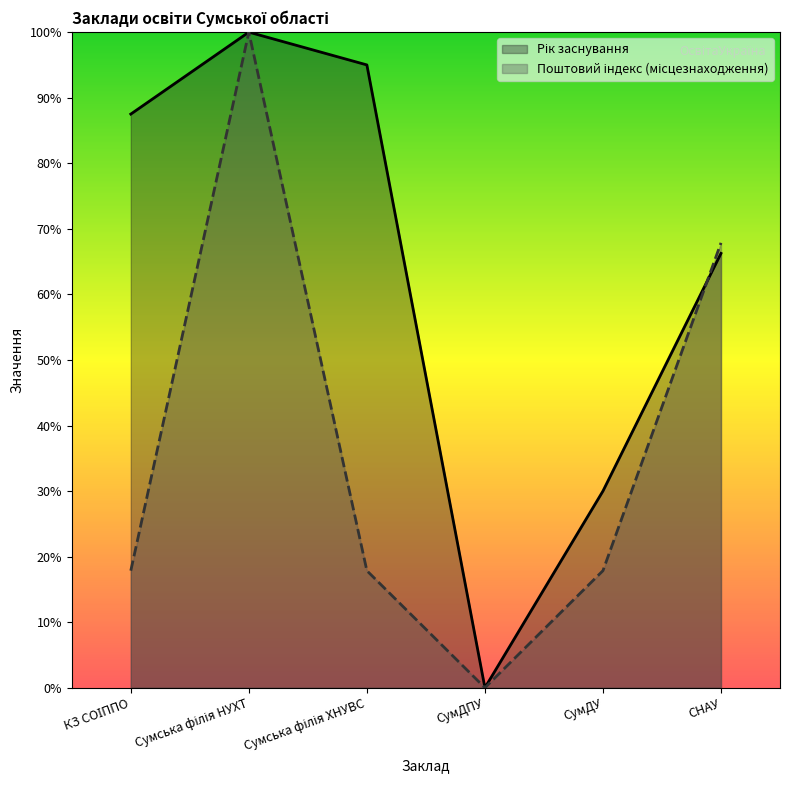

What is the sum of the Рік заснування values at Сумська філія НУХТ and СНАУ?

166.2